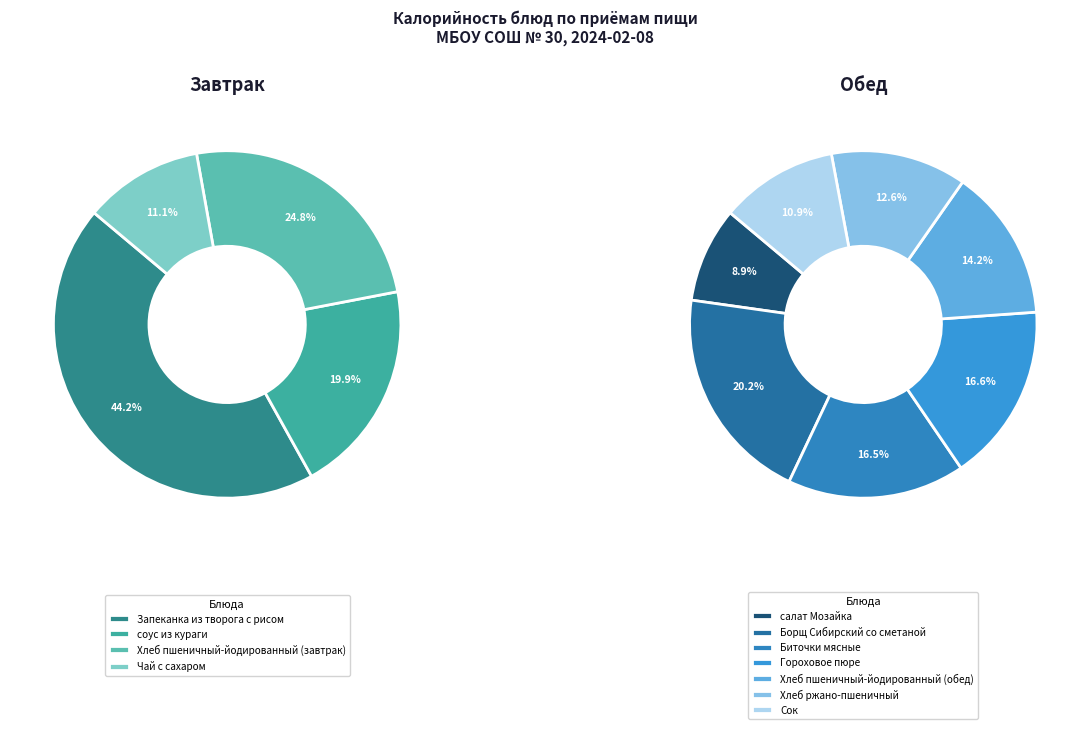

The Хлеб пшеничный-йодированный (завтрак) slice represents 23% of the pie. True or false?

False